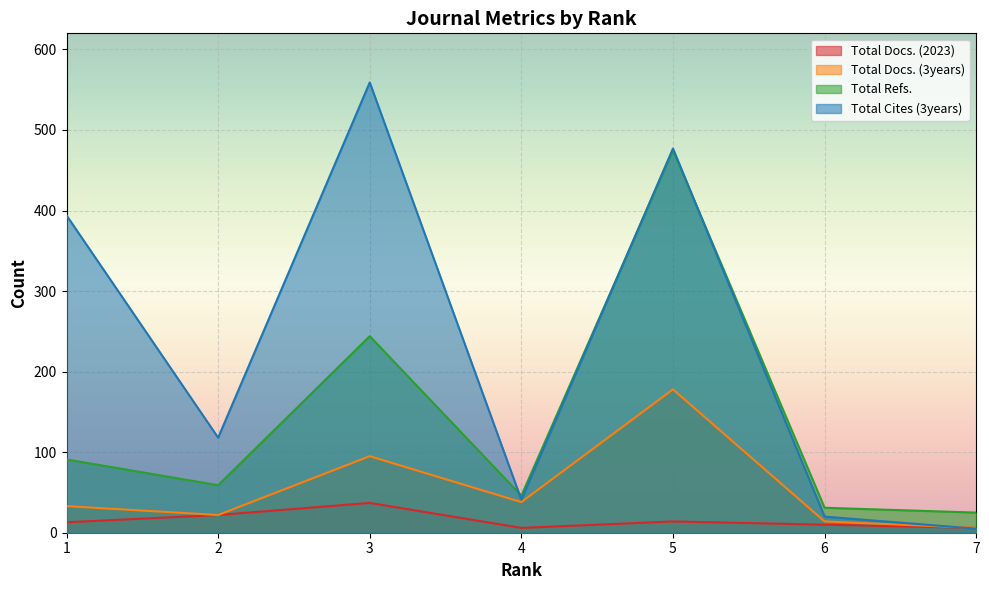

At which category does Total Refs. reach its first local peak?

3